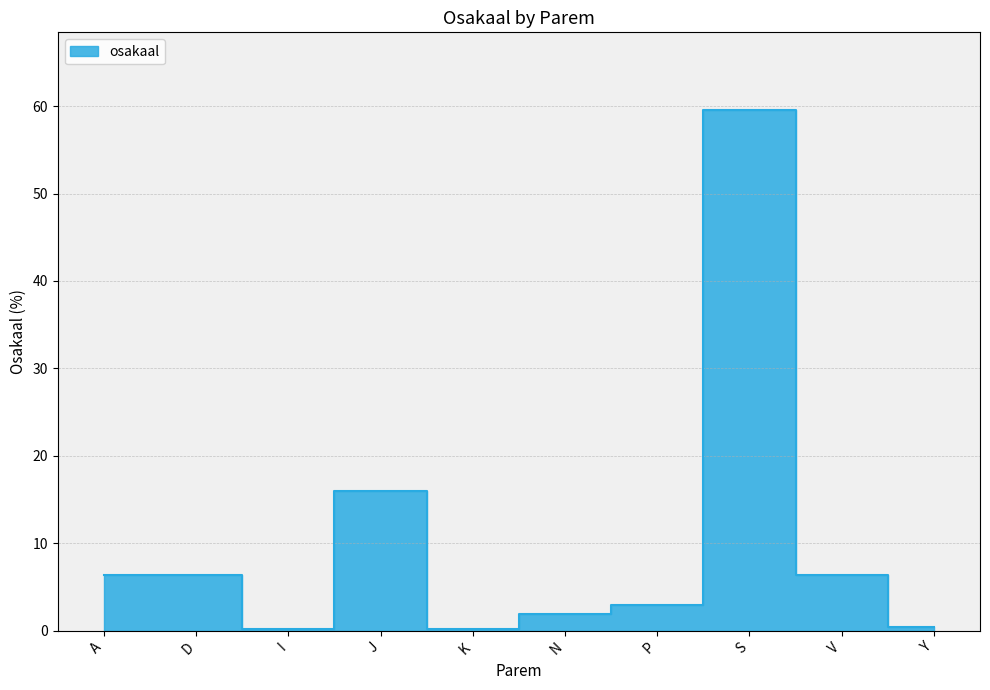

Is it true that the value at I is 0.1?

True